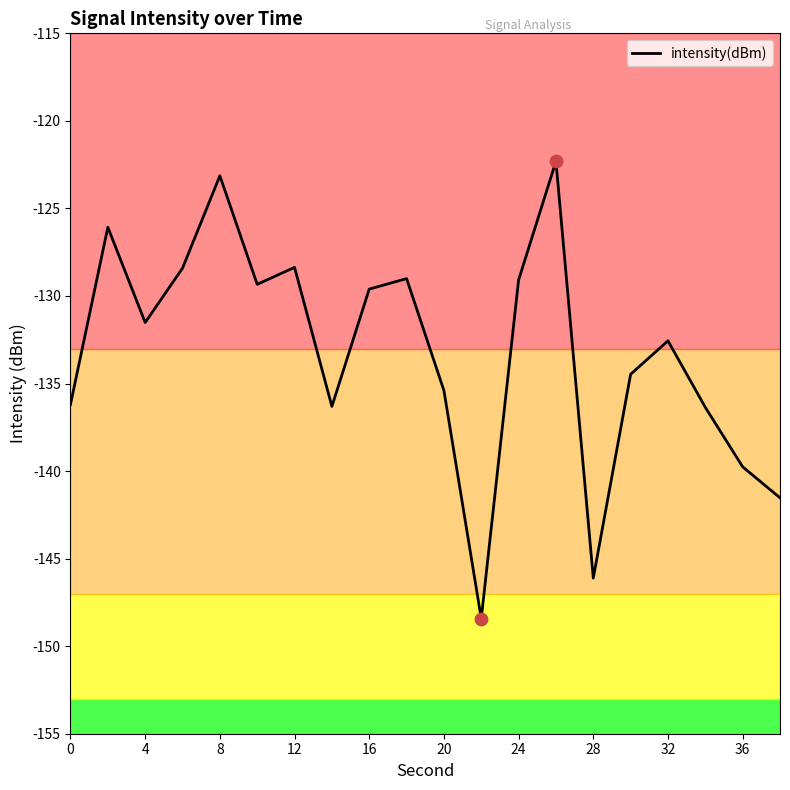

What is the difference between the maximum and minimum values?

26.1